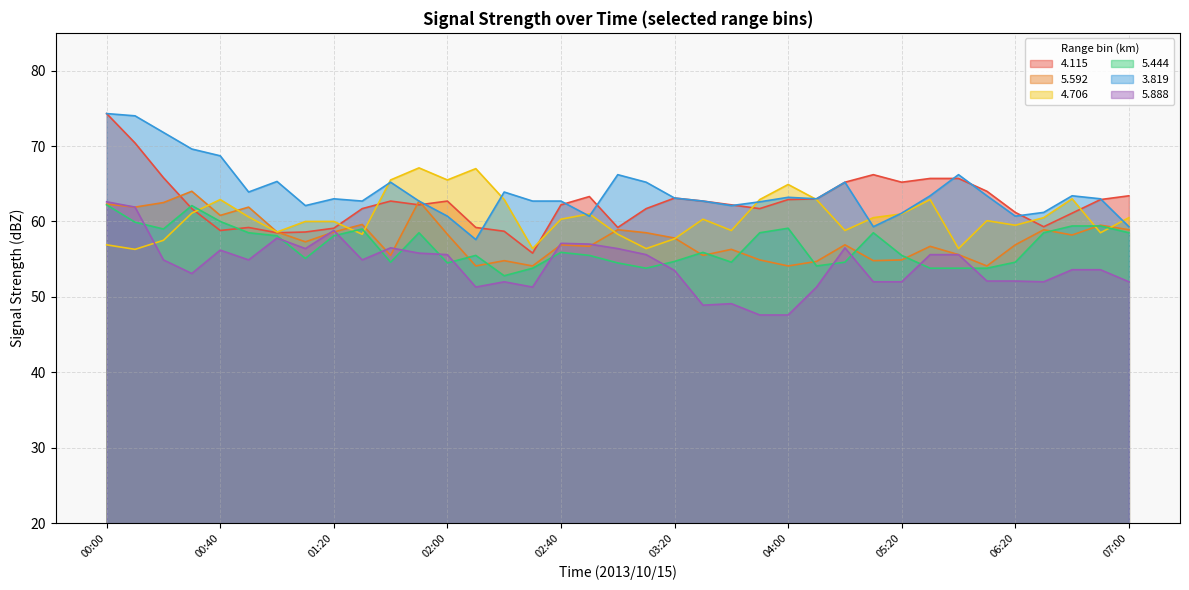

Where is the first local minimum for   3.819?

00:50